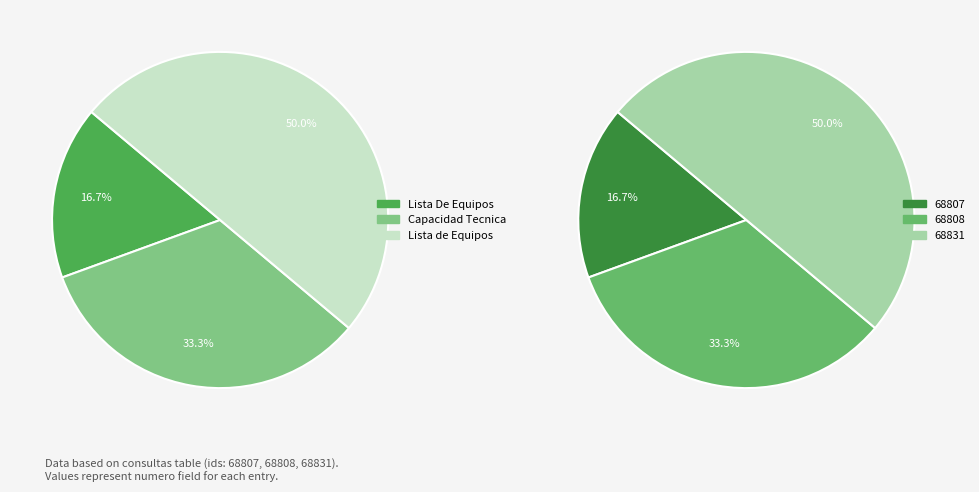

Is there a majority slice in this chart?

No